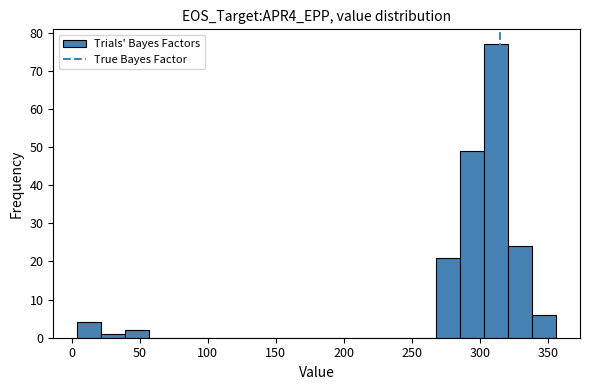

Read against the x-axis, roughly where is the centre of the tallest bar?

310